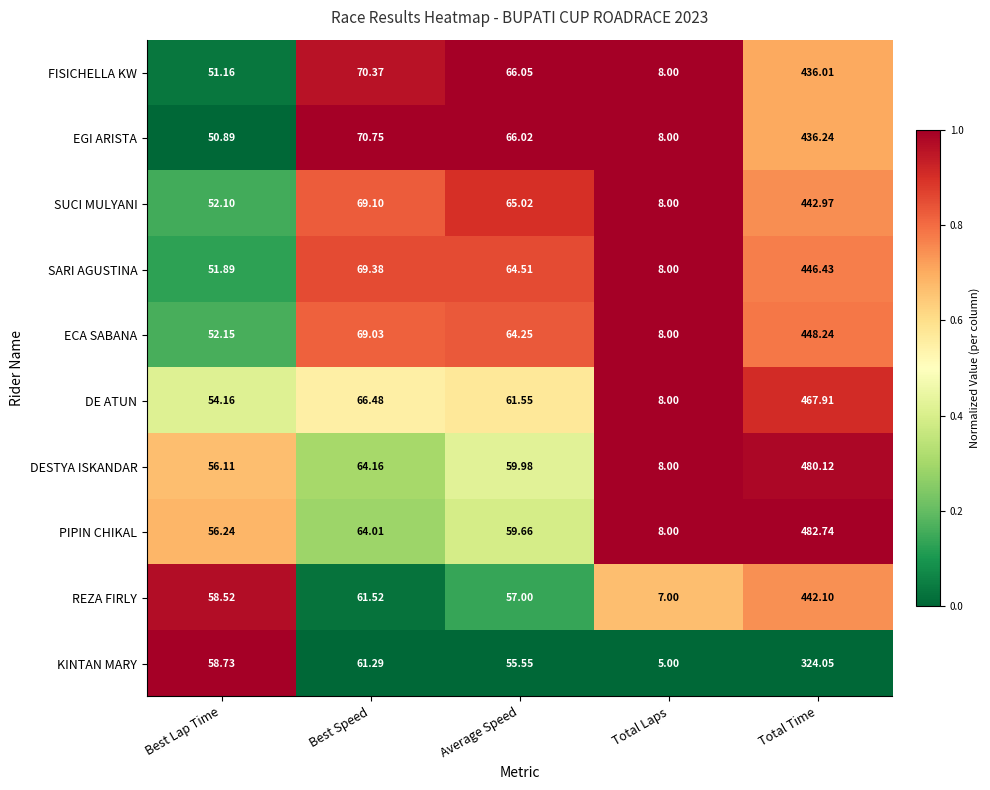

Which series has the widest spread of values?

PIPIN CHIKAL